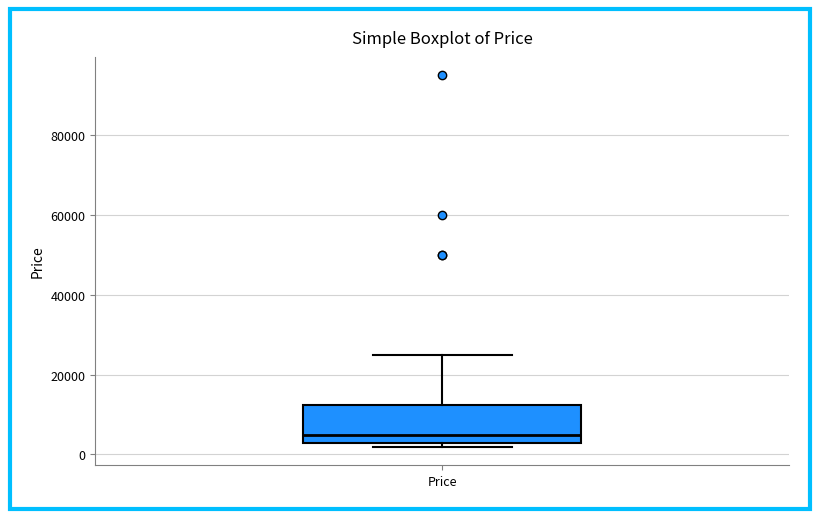

Where does the median line of the box for Price sit on the y-axis? The values are not printed on the chart, so give them approximately, as read against the axis.

4000